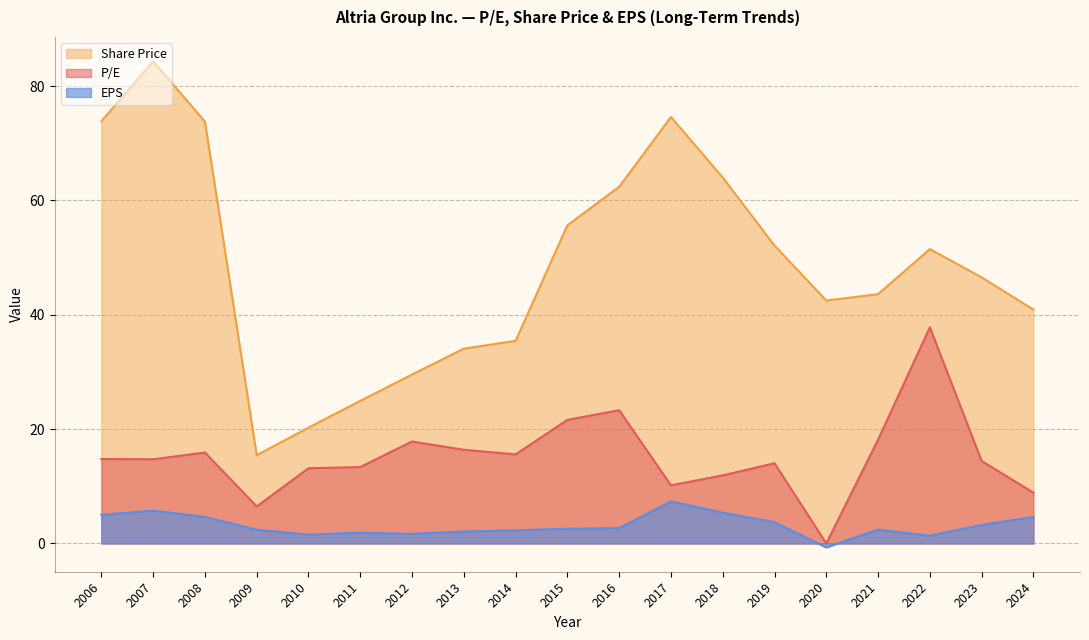

Count the number of categories in the chart.

19